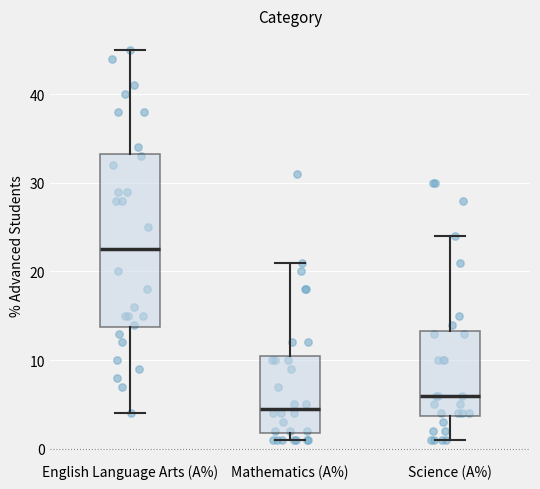

Which box's median line is the lowest?

Mathematics (A%)